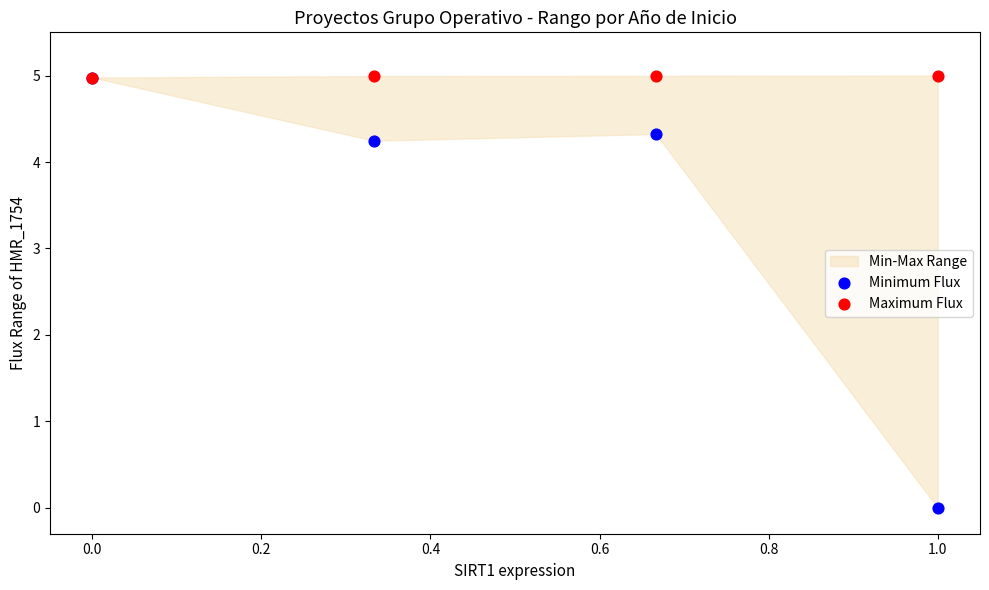

In the Maximum Flux series, what Y value is closest to 4?

5.0